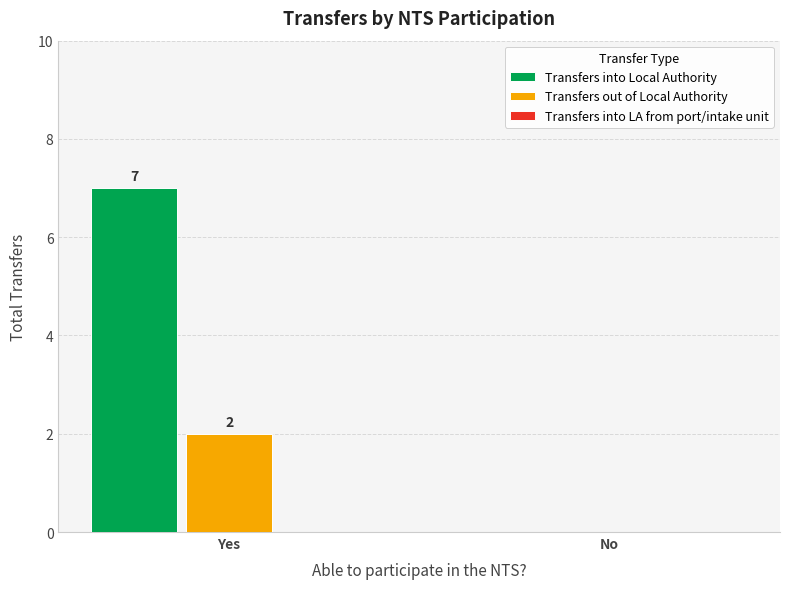

Count the Transfers out of Local Authority values in the range 0 to 2.

2